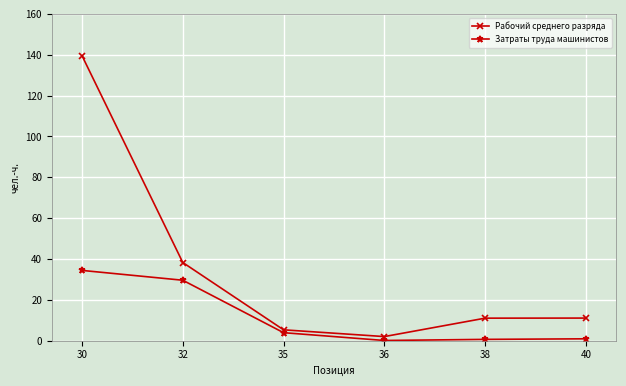

True or false: Рабочий среднего разряда and Затраты труда машинистов cross at least once.

False